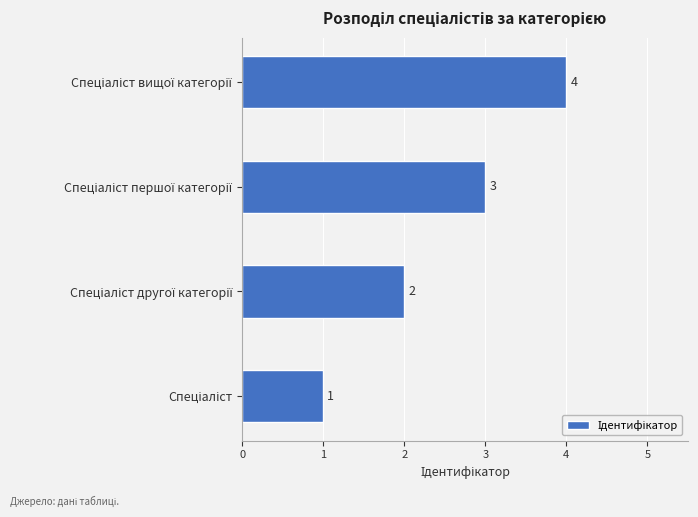

How many values are between 2 and 4?

3